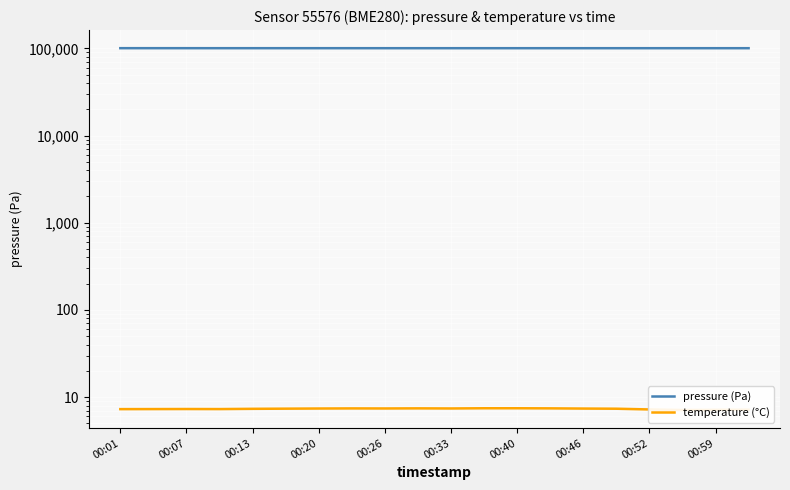

Reading left to right, transcribe all the data shown in this chart.

pressure (Pa): 100518.5	100515.5	100506.2	100492.8	100495.7	100489.8	100488.4	100481.7	100468.2	100466.9	100457.2	100470.2	100462.0	100472.4	100460.2	100466.1	100453.6	100470.8	100463.8	100457.0
temperature (°C): 7.3	7.3	7.3	7.3	7.3	7.4	7.4	7.4	7.4	7.4	7.4	7.5	7.5	7.4	7.4	7.4	7.2	7.1	7.2	7.2